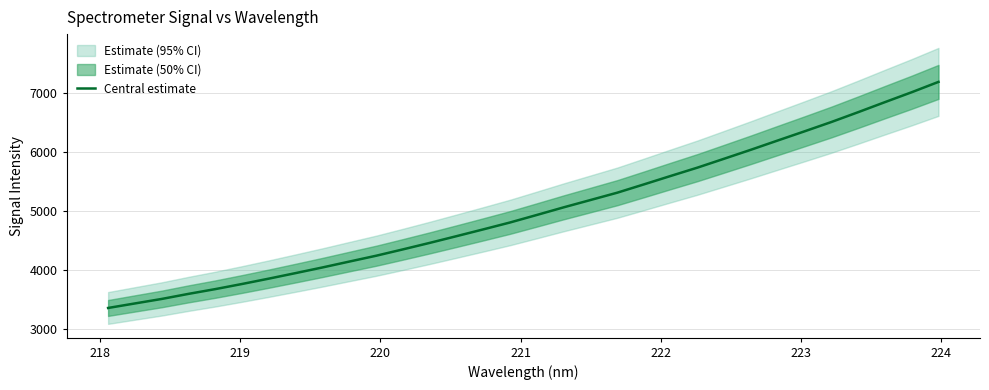

What is the smallest value displayed?

3358.8